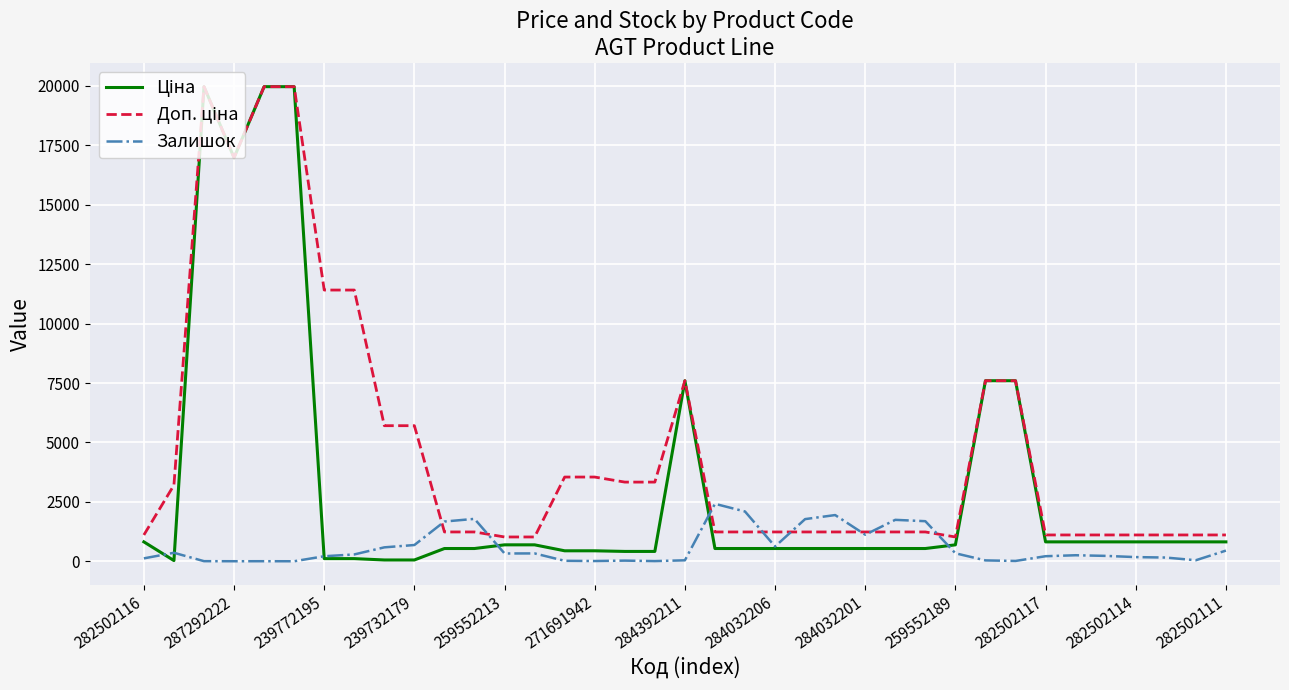

The Залишок series shows 215.0 at 282502117. True or false?

True